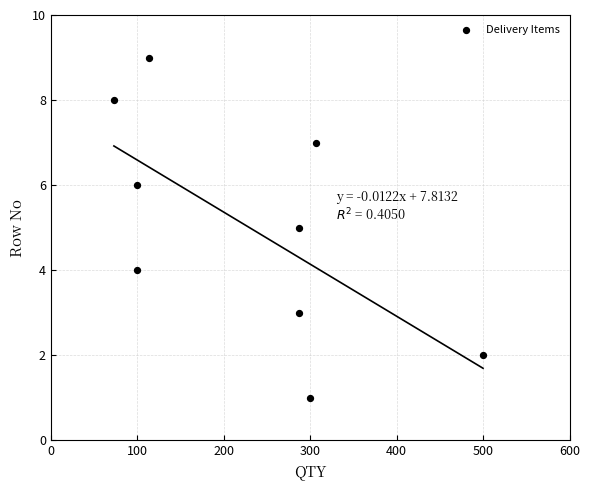

What is the range of Y values (max minus min)?

8